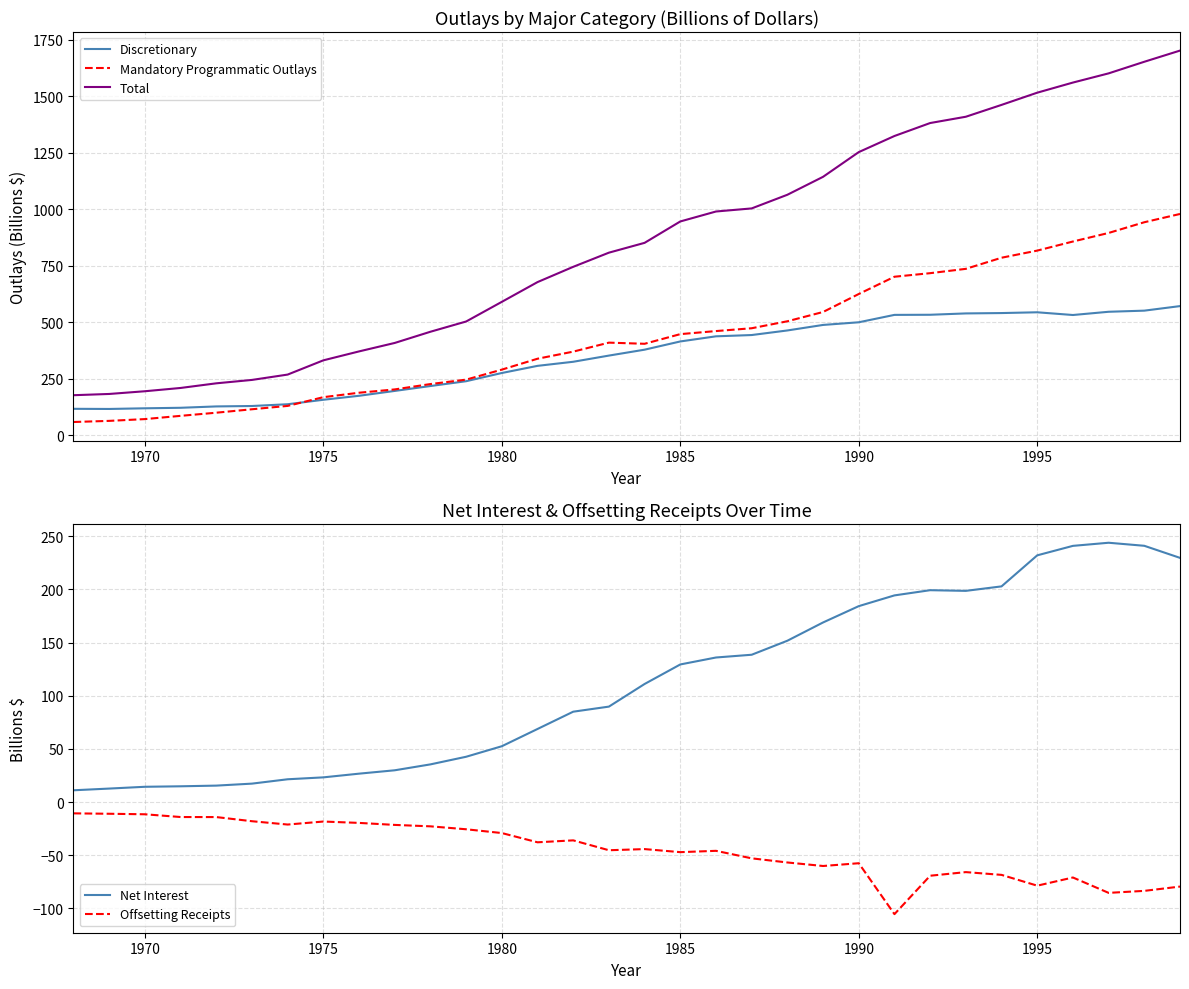

Does the chart have visible grid lines?

Yes